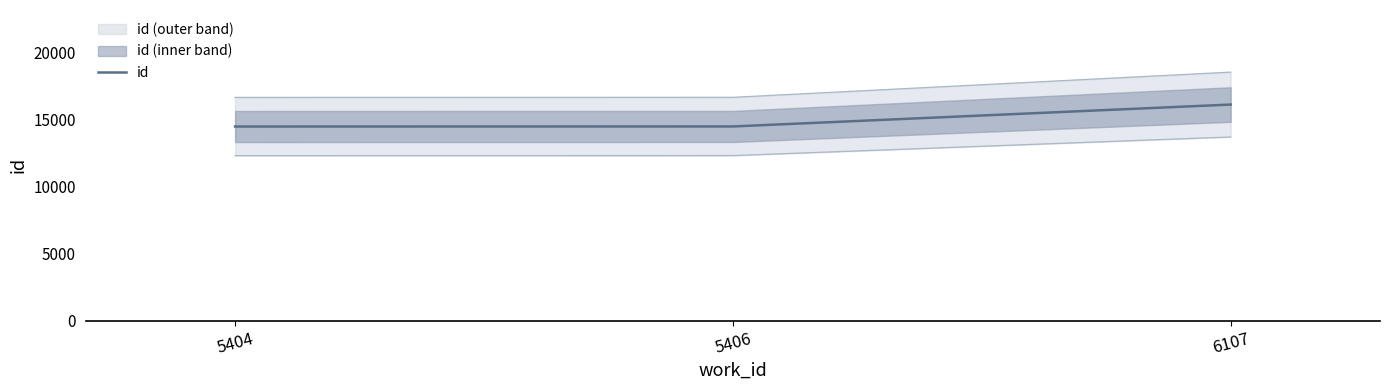

At which category does the chart reach its minimum across all series?

5404